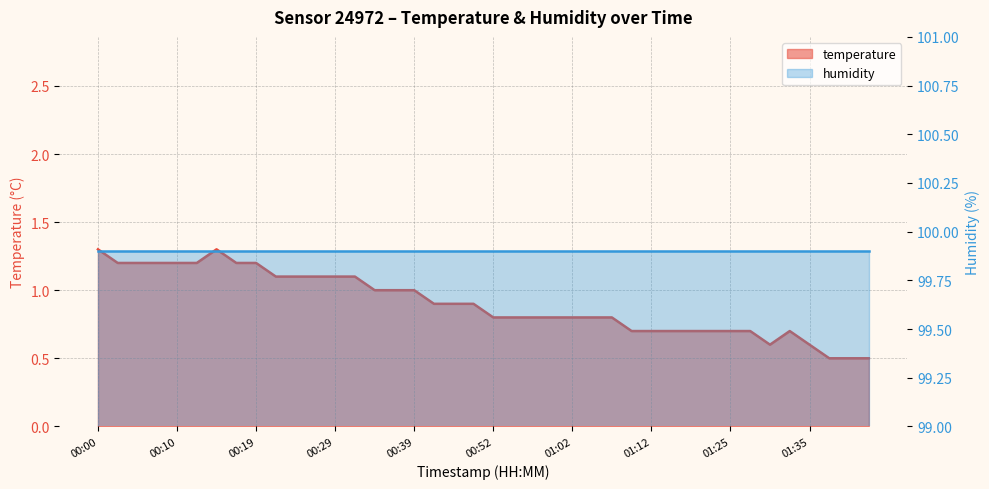

Count the values in the range 0 to 1.

26